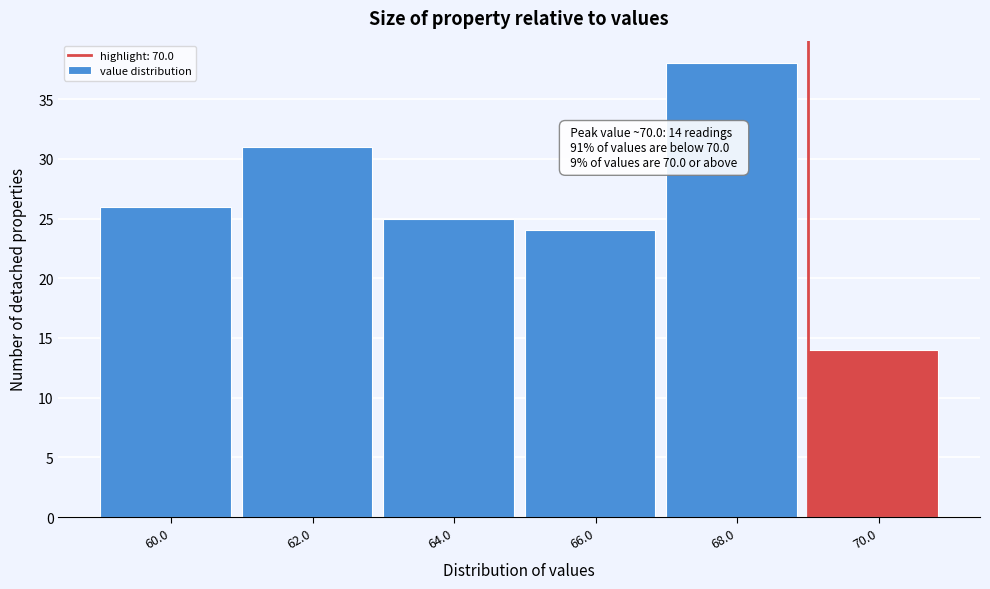

Reading right to left, extract all data points from this chart.

14	38	24	25	31	26